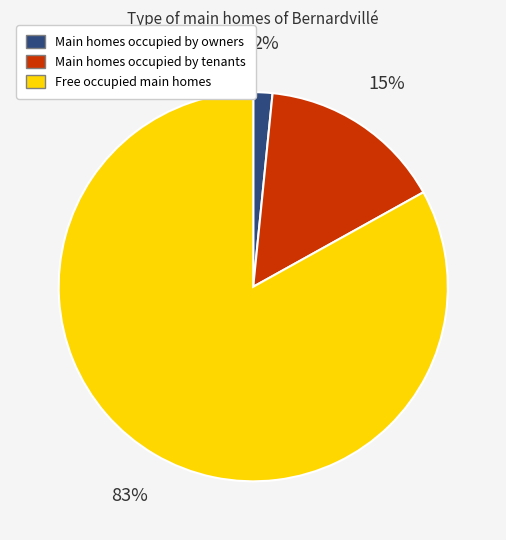

To the nearest percent, what is the difference between the largest and smallest slice percentages?

81%